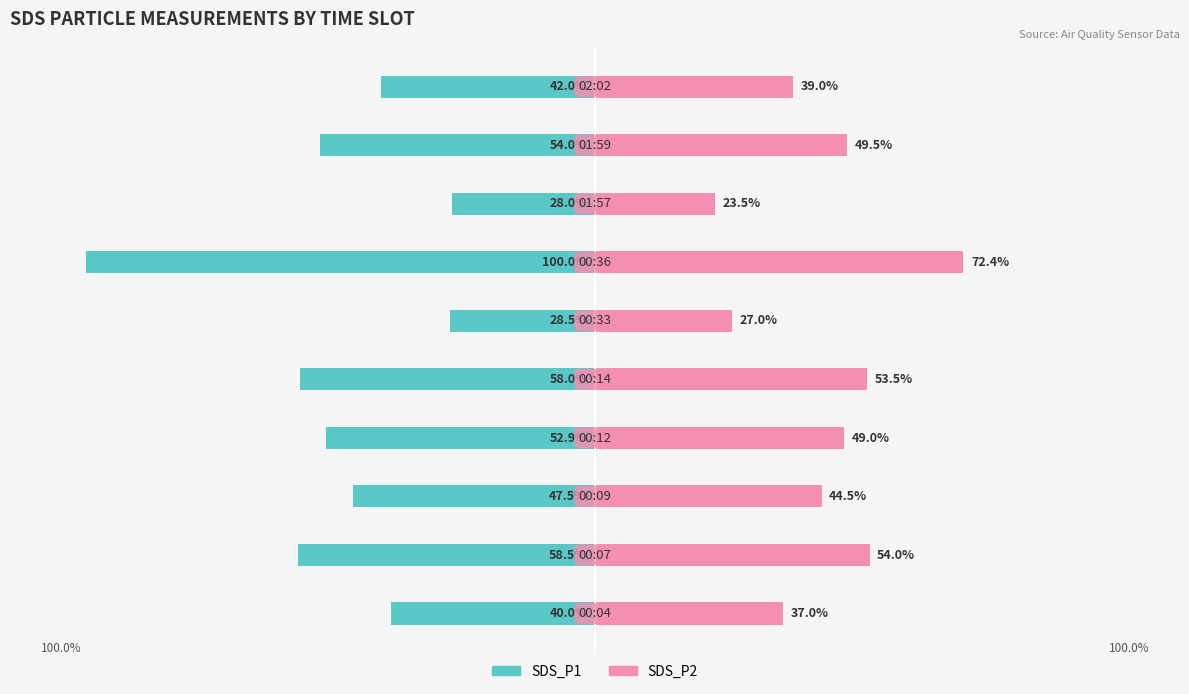

What is the sum of all SDS_P1 values?

-509.4